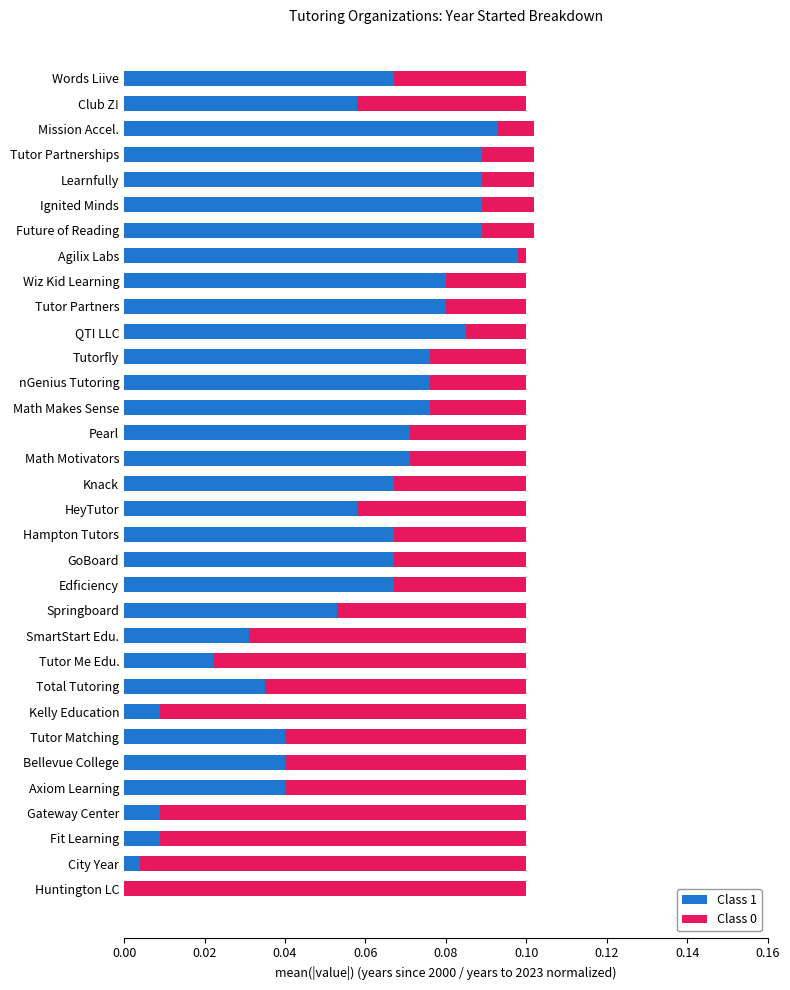

What is the sum of all Class 1 values?

1.9